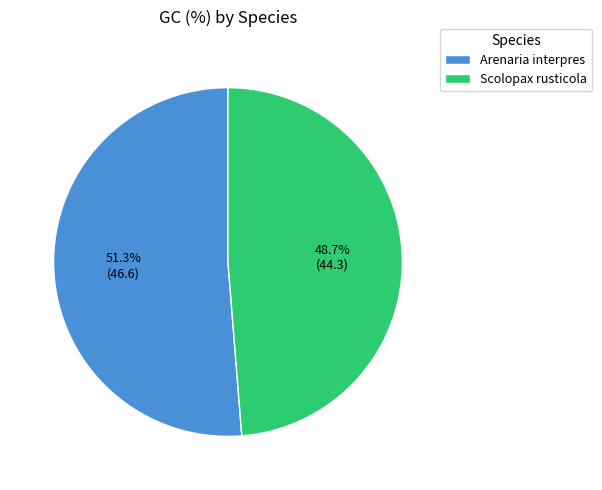

Rank the categories by value from lowest to highest.

Scolopax rusticola, Arenaria interpres